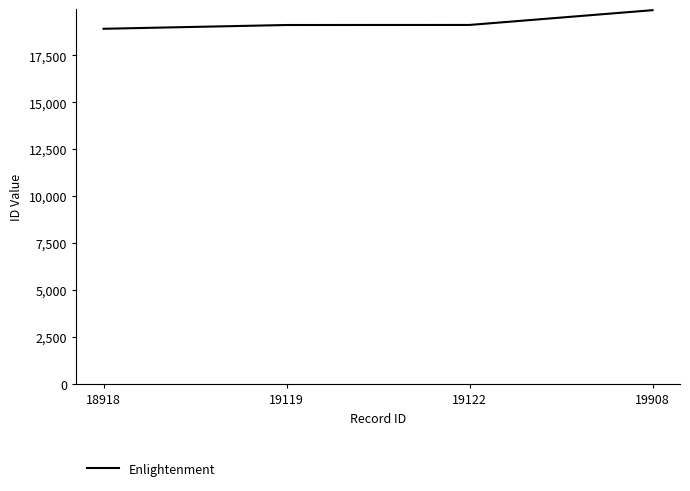

True or false: the data shows 19908 at 19908.

True